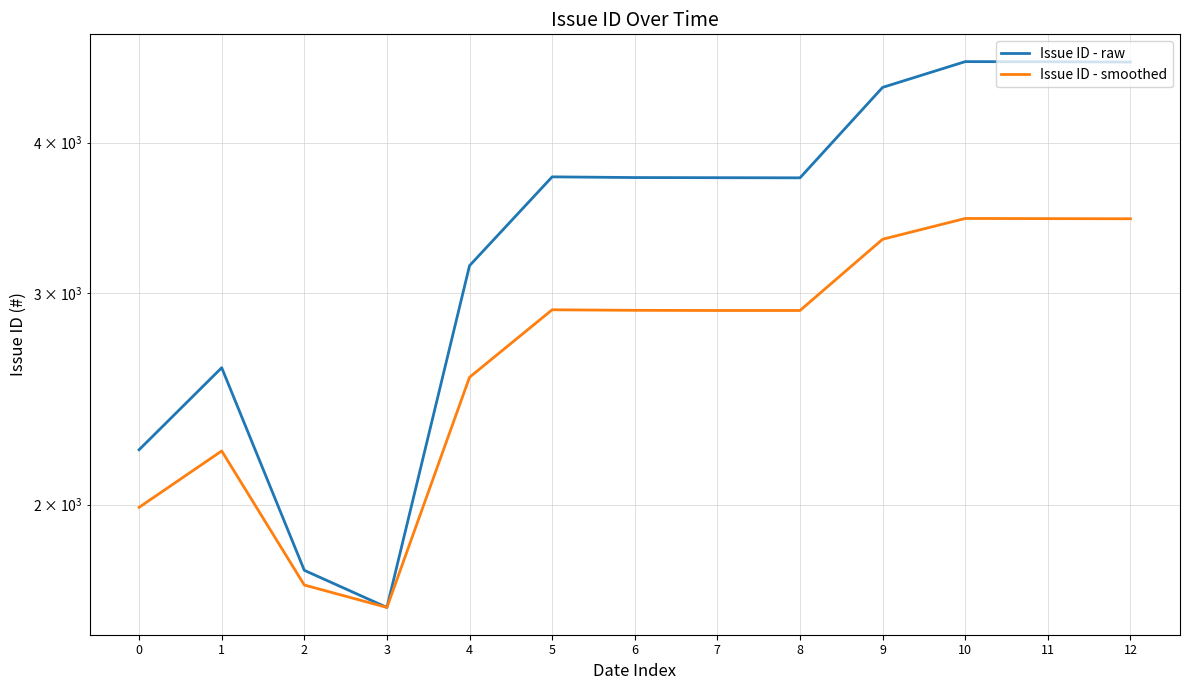

Reading left to right, what are all the values shown in this chart?

Issue ID - raw: 0=2222	1=2600	2=1764	3=1643	4=3161	5=3747	6=3742	7=3741	8=3740	9=4447	10=4672	11=4671	12=4668
Issue ID - smoothed: 0=1990	1=2217	2=1715	3=1643	4=2553	5=2905	6=2902	7=2901	8=2901	9=3325	10=3460	11=3459	12=3458